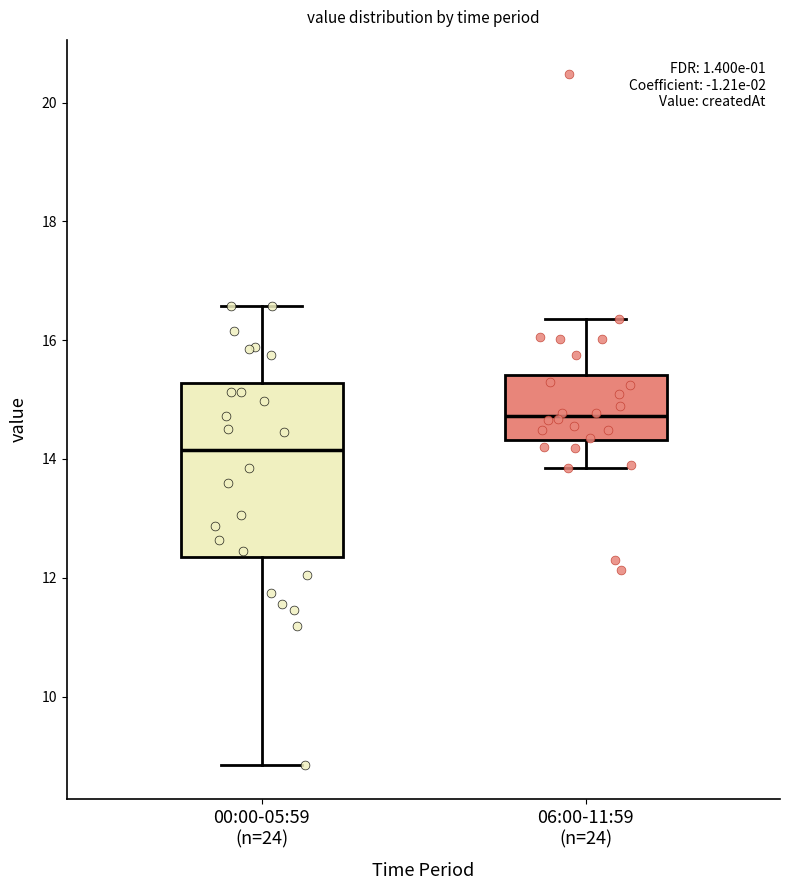

Which box has the highest median line?

06:00-11:59 (n=24)